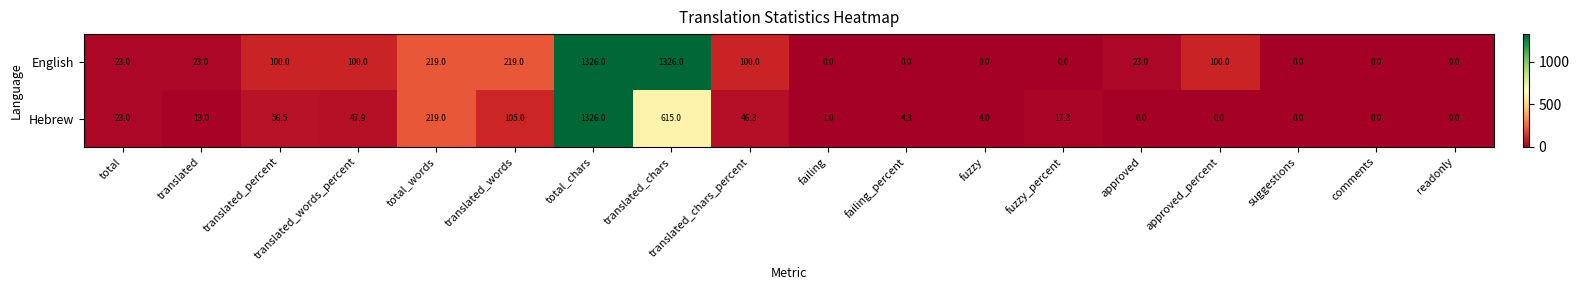

Count the number of data series in this chart.

2